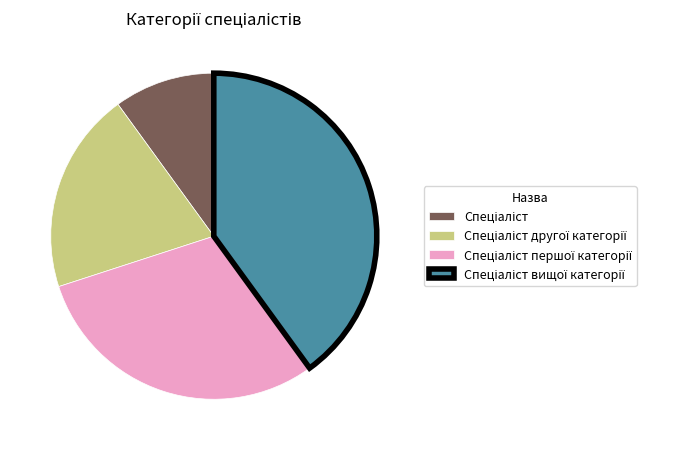

Is there any slice that represents more than half of the pie?

No